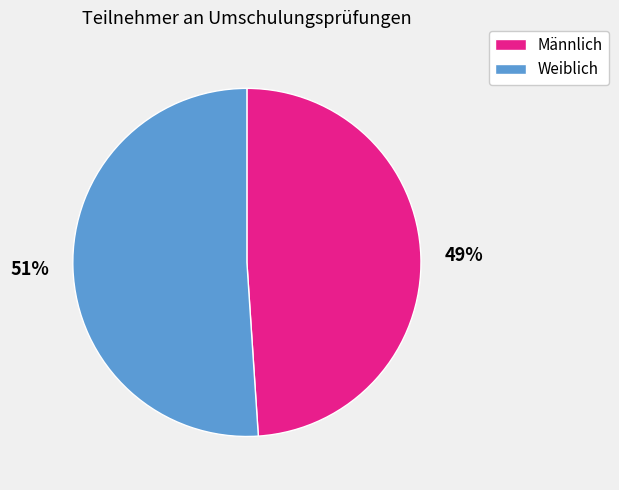

To the nearest percent, what is the difference between the largest and smallest slice percentages?

2%